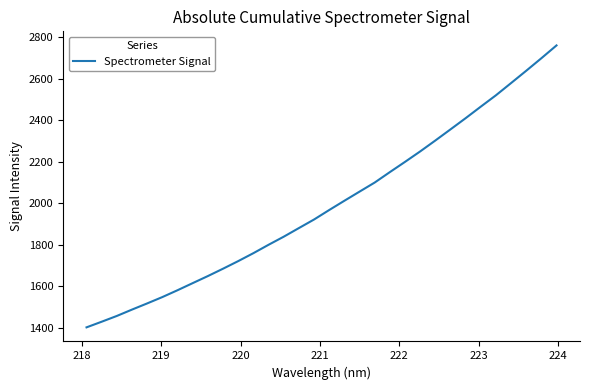

What is the minimum value shown in the chart?

1401.2